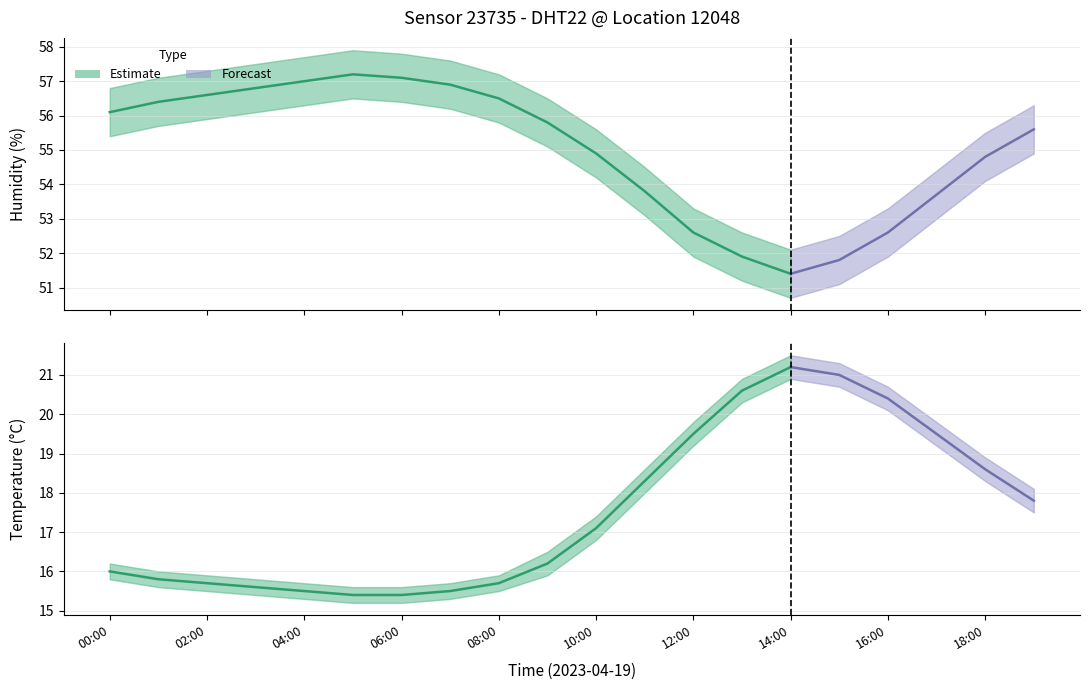

How many lines are shown in the chart?

6